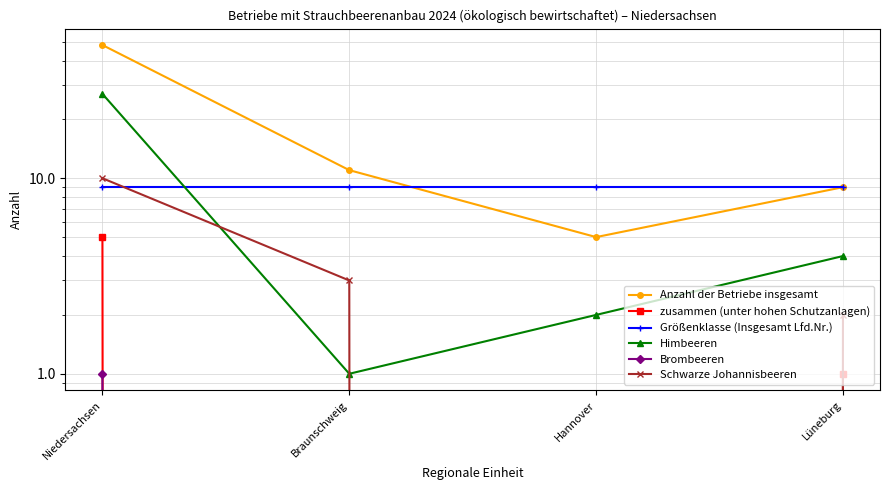

What is the label of the 4th point from the right?

Niedersachsen